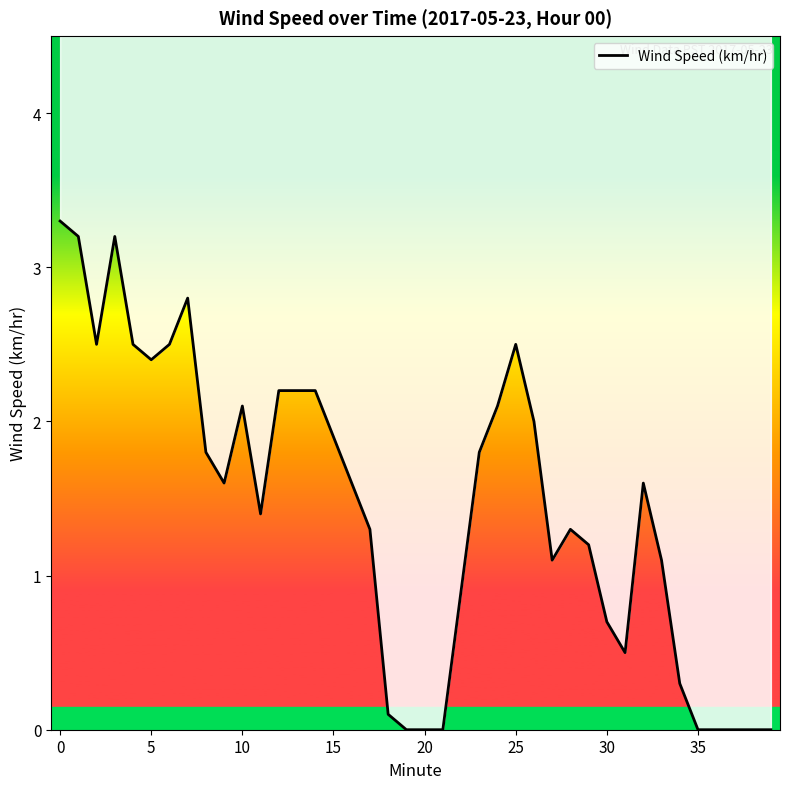

The value at 8 is 2.5. True or false?

False